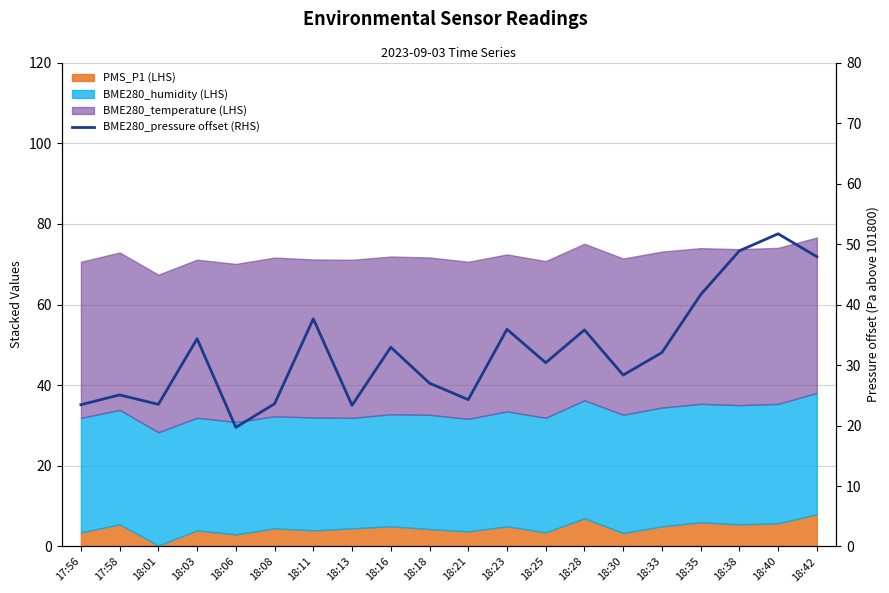

What is the value of the 16th point from the left?

32.1